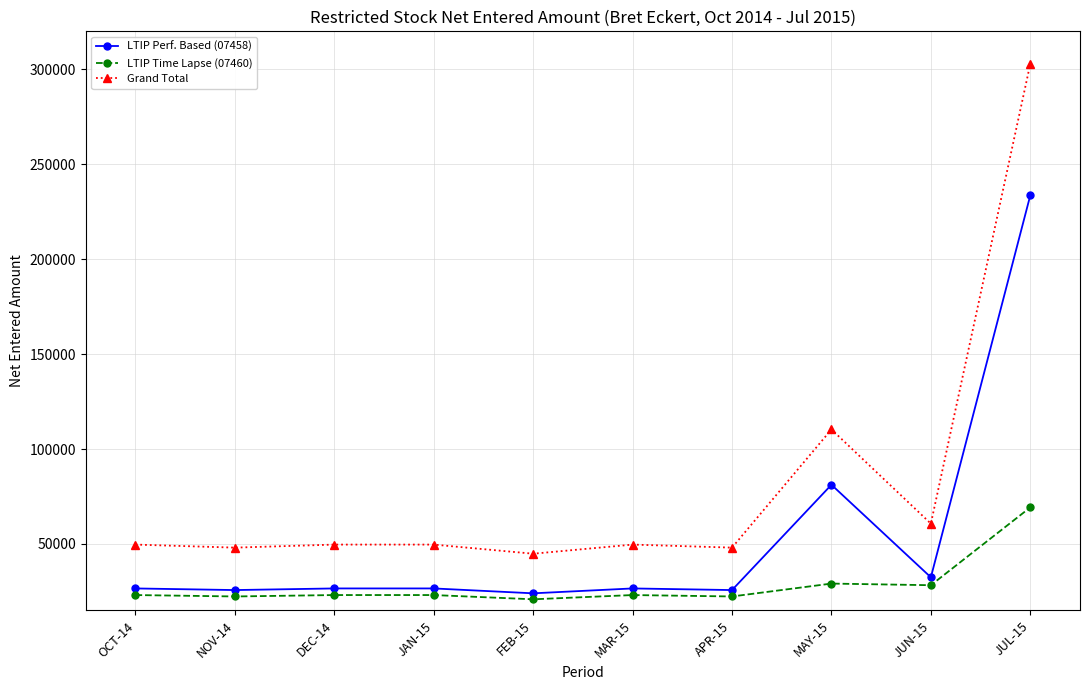

What is the lowest value of the Grand Total series?

44864.2